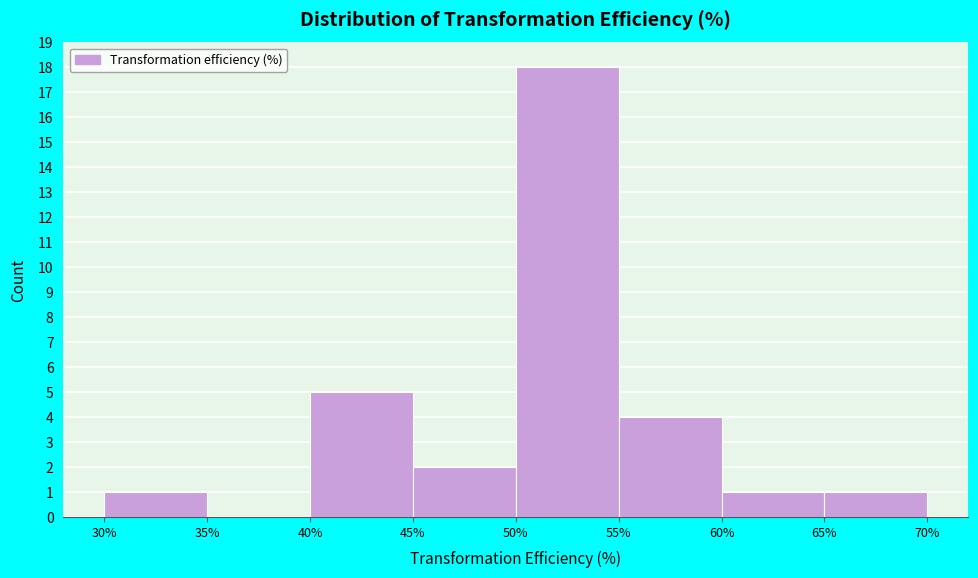

Over which range of the x-axis is the bar tallest?

50% to 55%